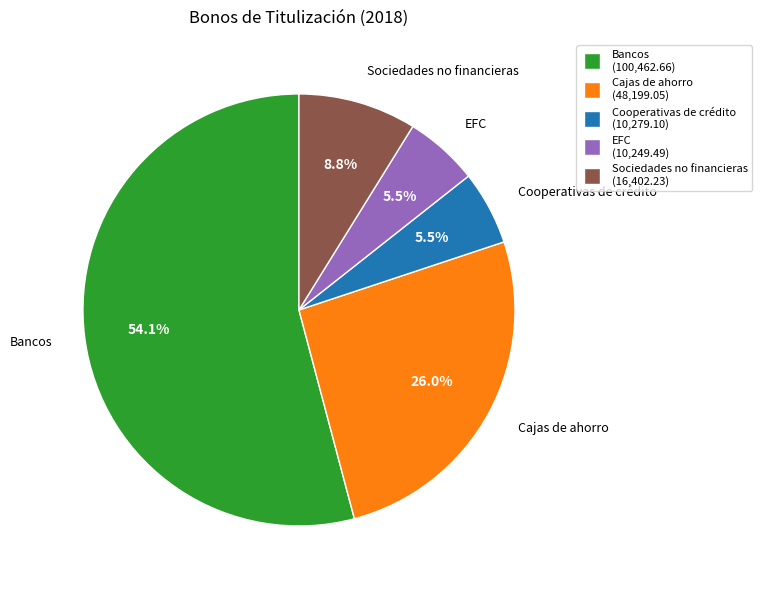

Does any single category account for the majority?

Yes